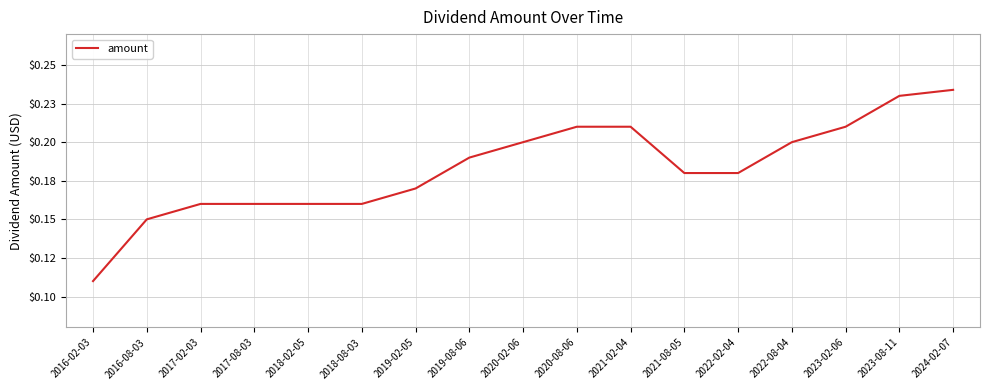

What is the difference between the values at 2016-08-03 and 2020-08-06?

0.1